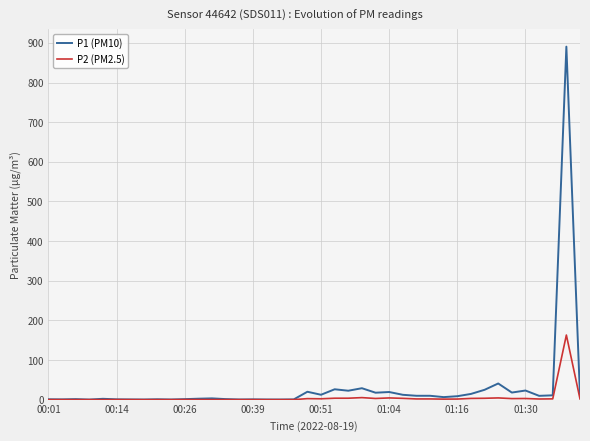

What is the maximum value for P1 (PM10)?

890.6